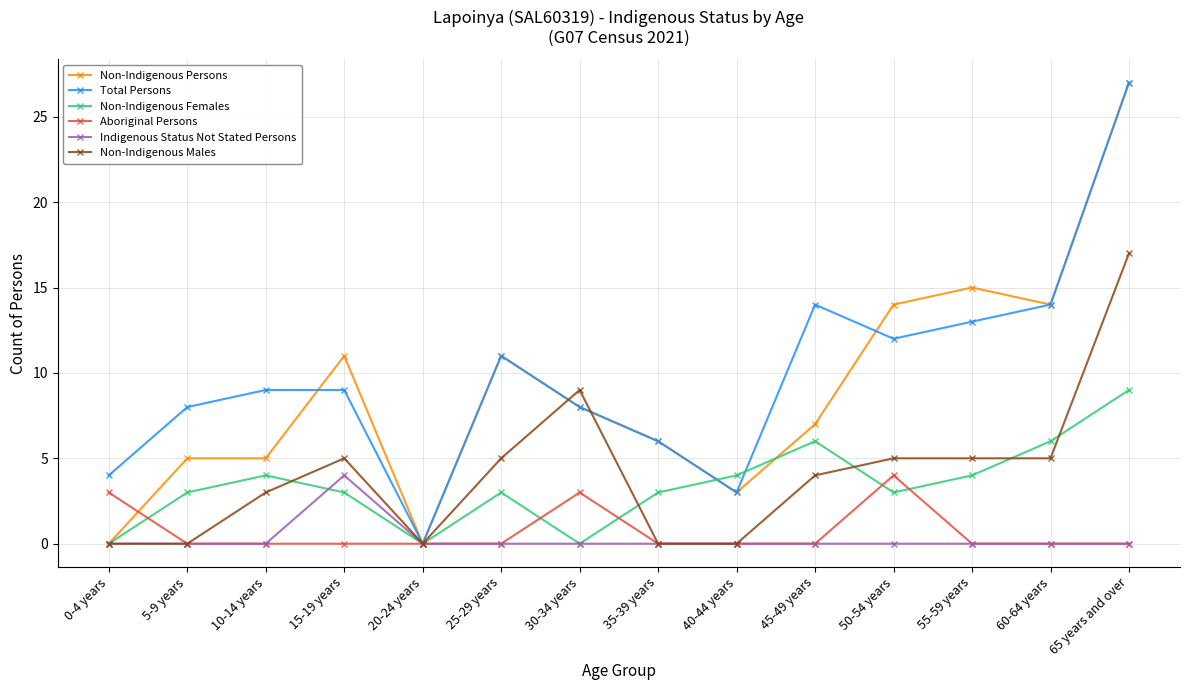

Is the value of Non-Indigenous Persons at 50-54 years greater than the value of Total Persons at 0-4 years?

Yes